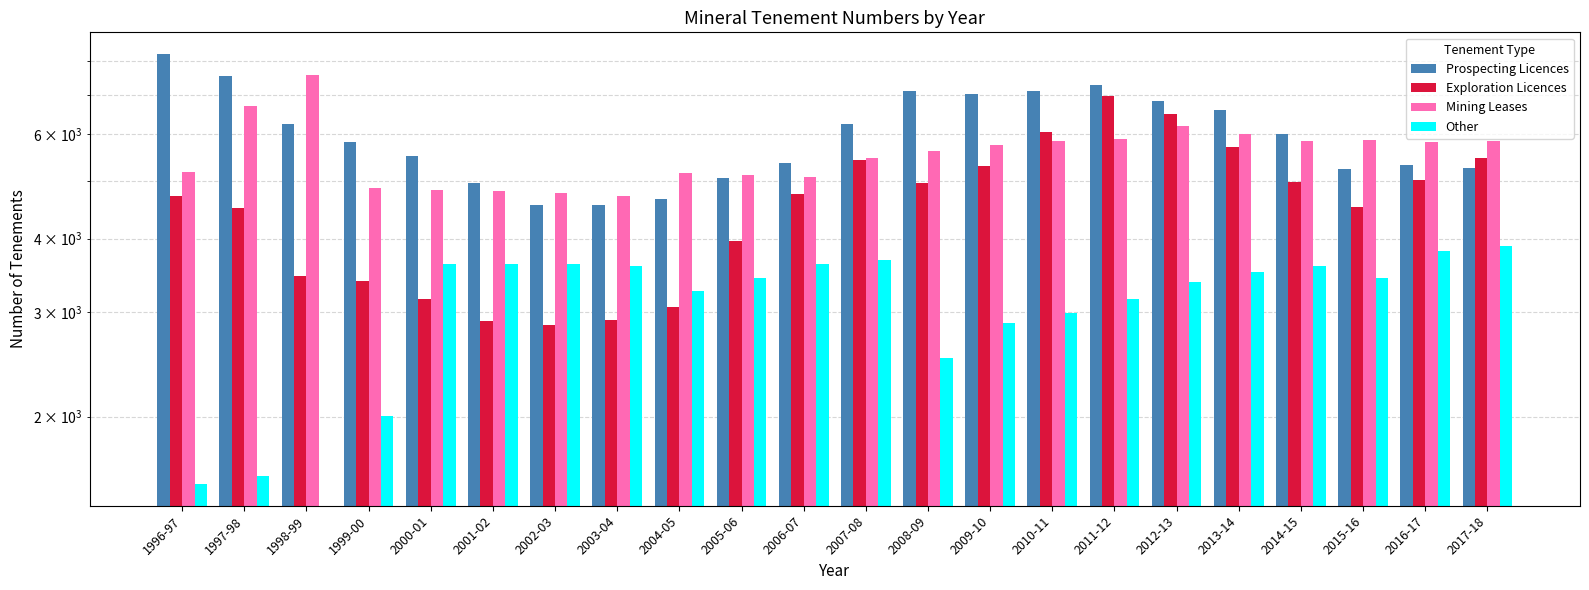

What is the highest value of the Mining Leases series?

7555